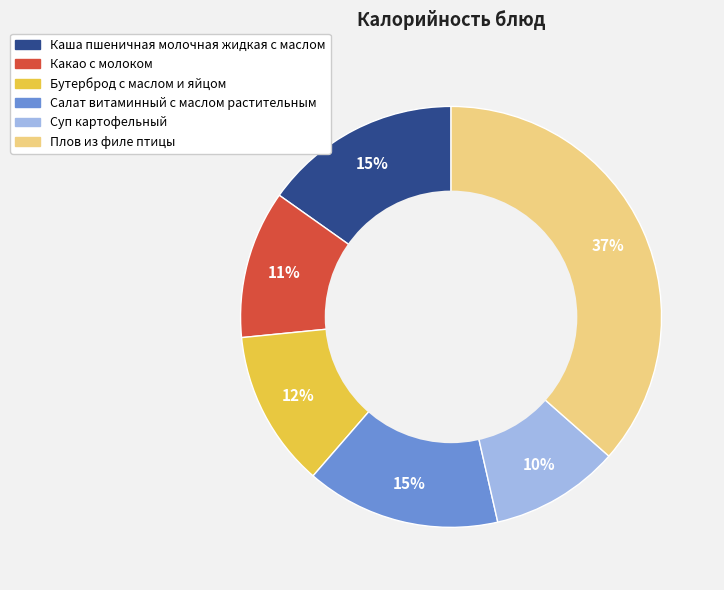

To the nearest percent, what is the difference between the largest and smallest slice percentages?

27%